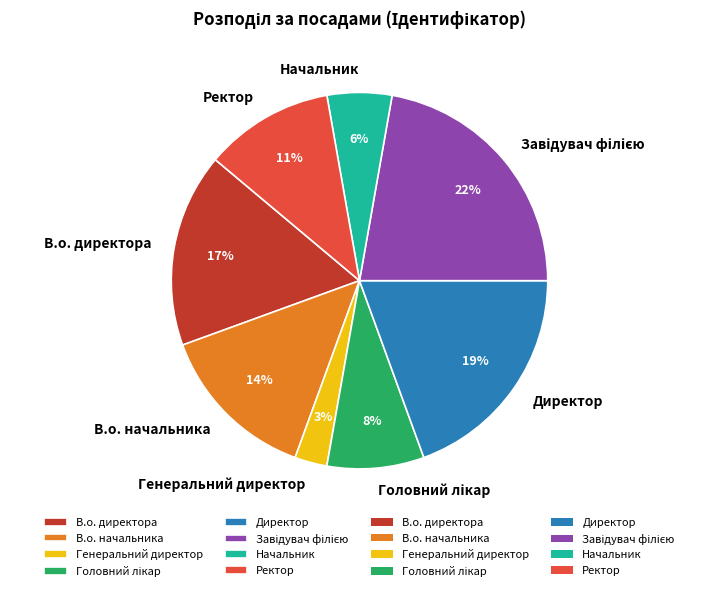

Does any single category account for the majority?

No